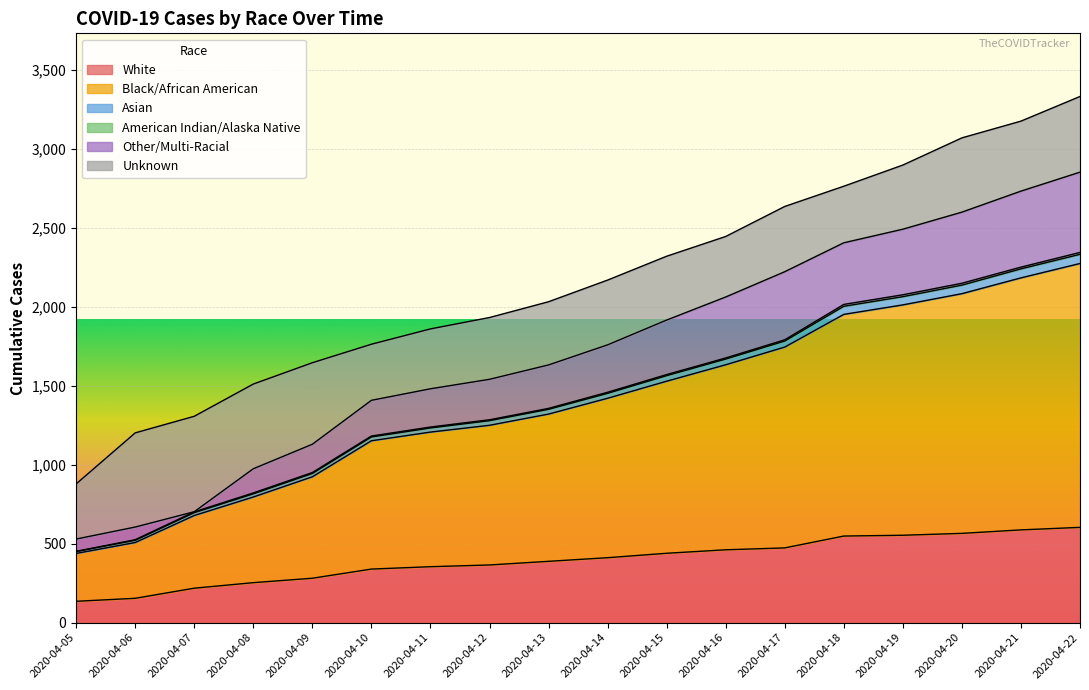

What is the minimum value for Asian?

451